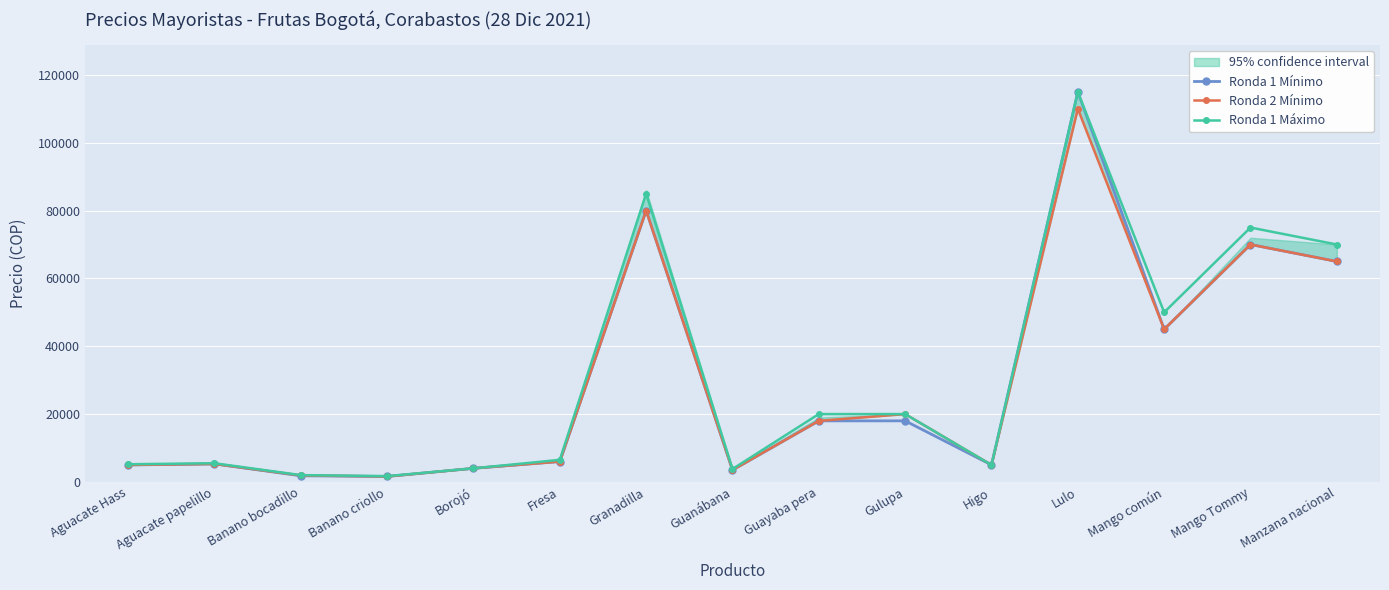

How many categories are shown in the chart?

15